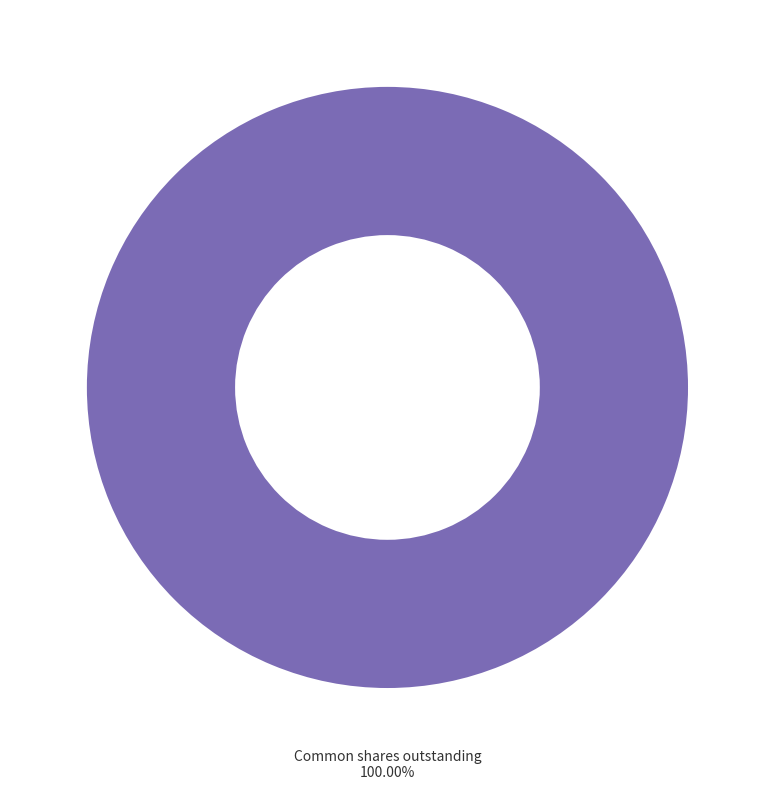

Is there a majority slice in this chart?

Yes